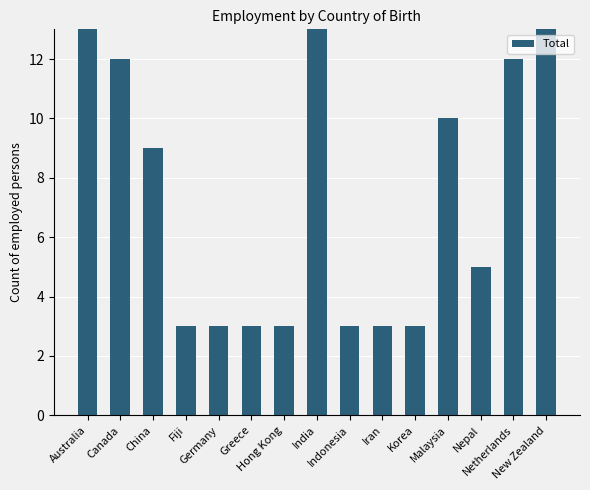

Are the bars grouped side by side (vs. stacked)?

No